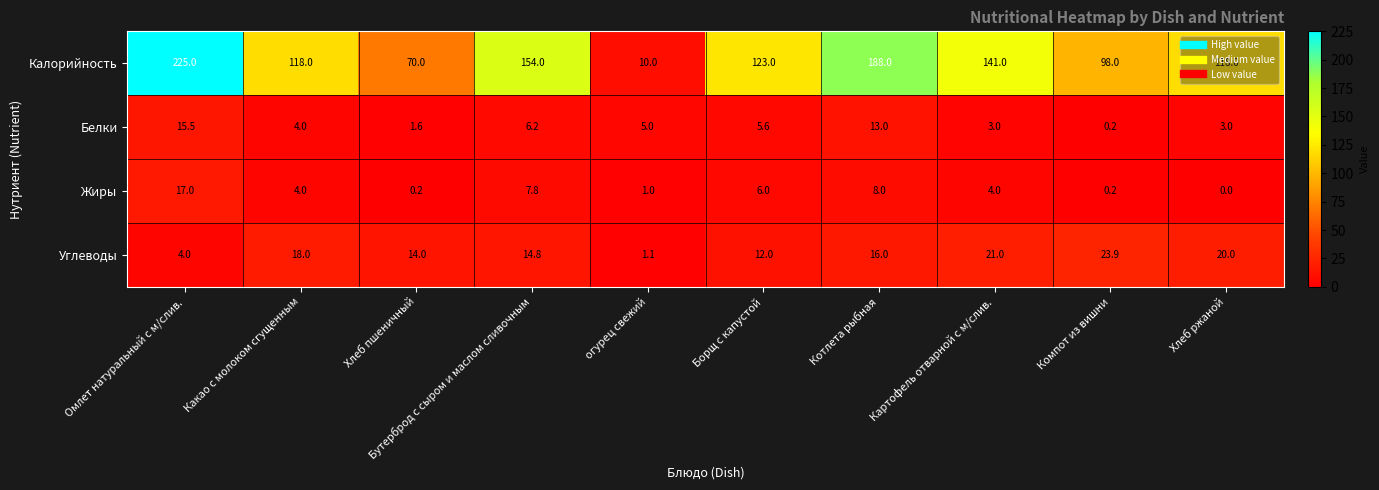

List the series in order of their peak value, highest first.

Калорийность, Углеводы, Жиры, Белки